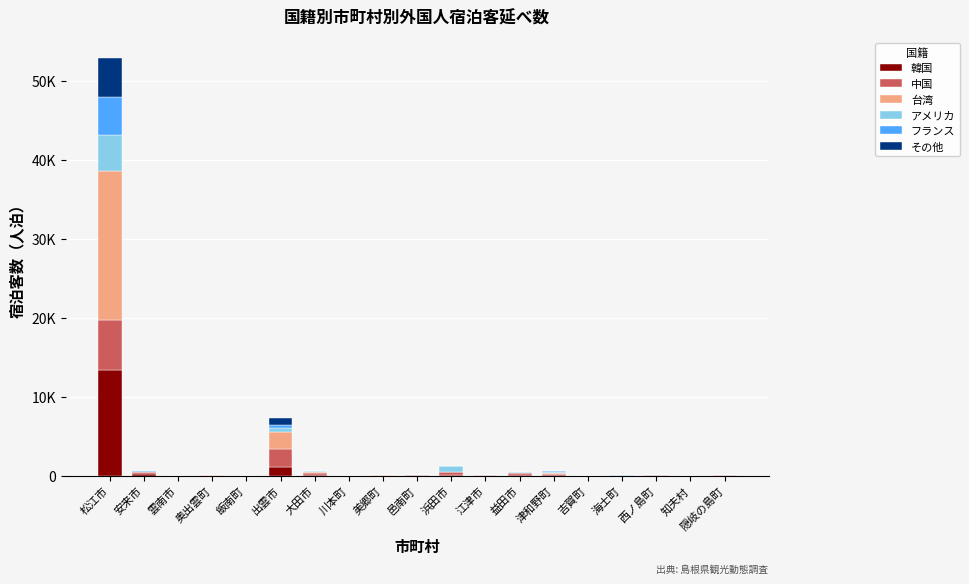

The フランス series shows 32 at 隠岐の島町. True or false?

False